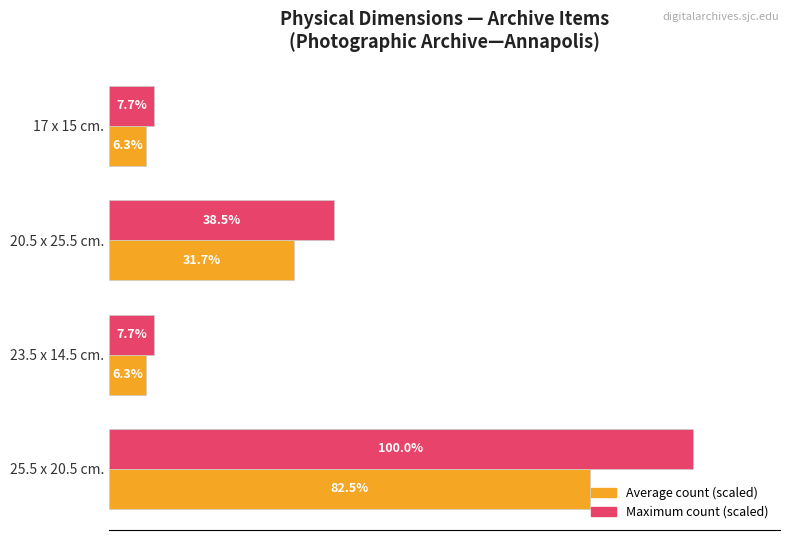

Is the value of Average count (scaled) at 25.5 x 20.5 cm. greater than the value of Maximum count (scaled) at 17 x 15 cm.?

Yes